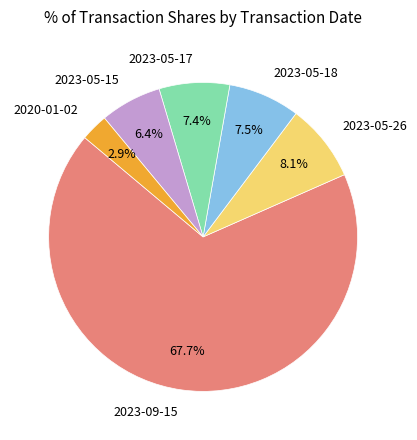

Which category has the smallest portion of the pie?

2020-01-02